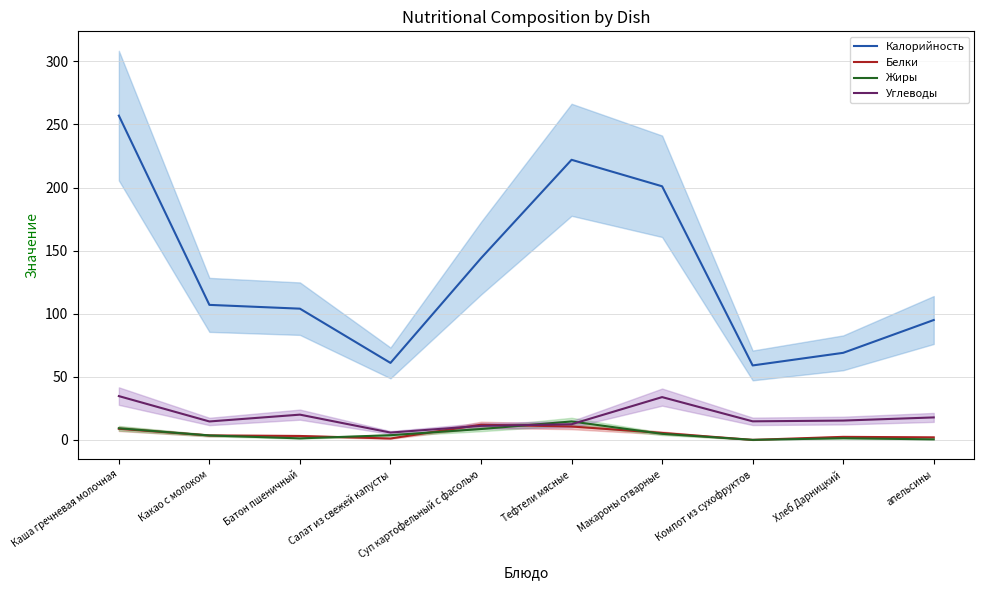

Does the chart display data point markers on the line(s)?

No